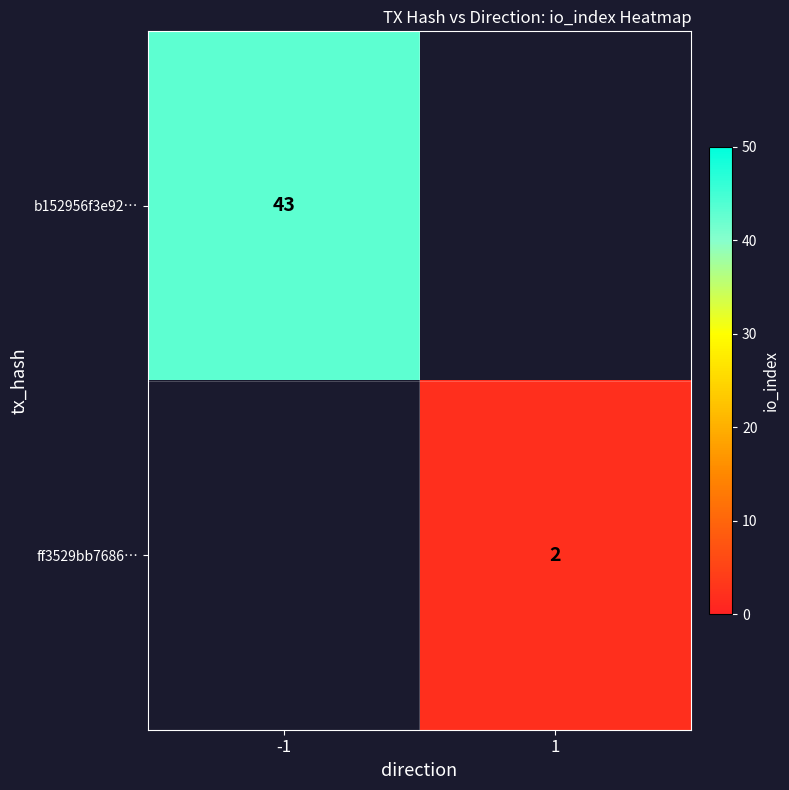

Is it true that ff3529bb7686… equals 3.4 at 1?

False